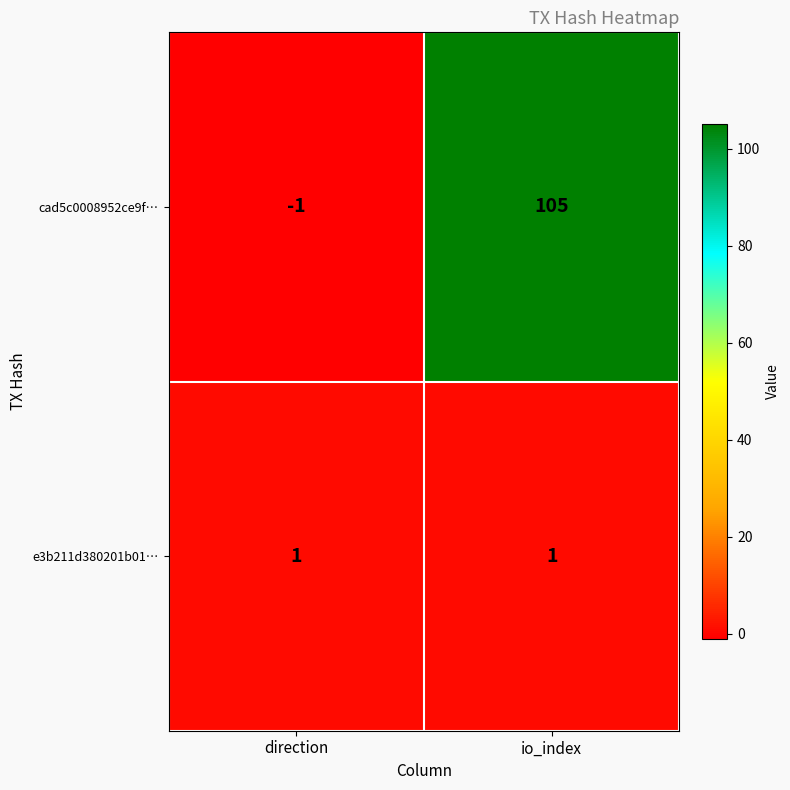

What is the highest value of the cad5c0008952ce9f… series?

105